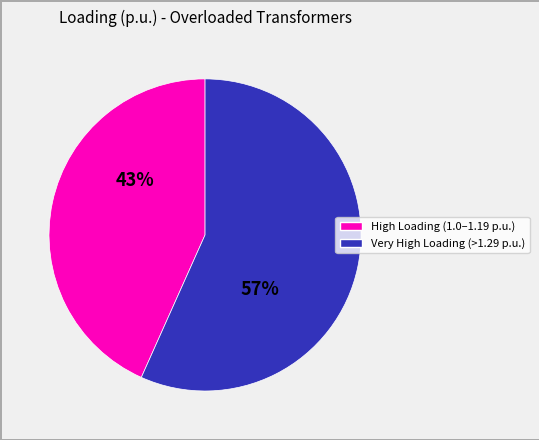

To the nearest percent, what is the average slice percentage?

50%